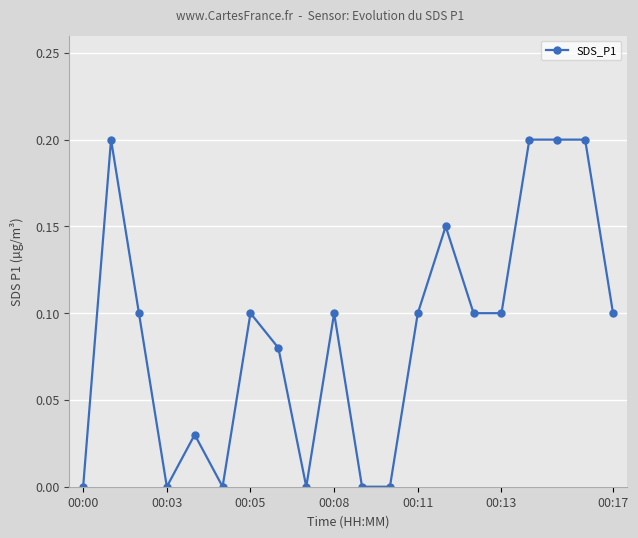

What is the sum of all values?

1.8